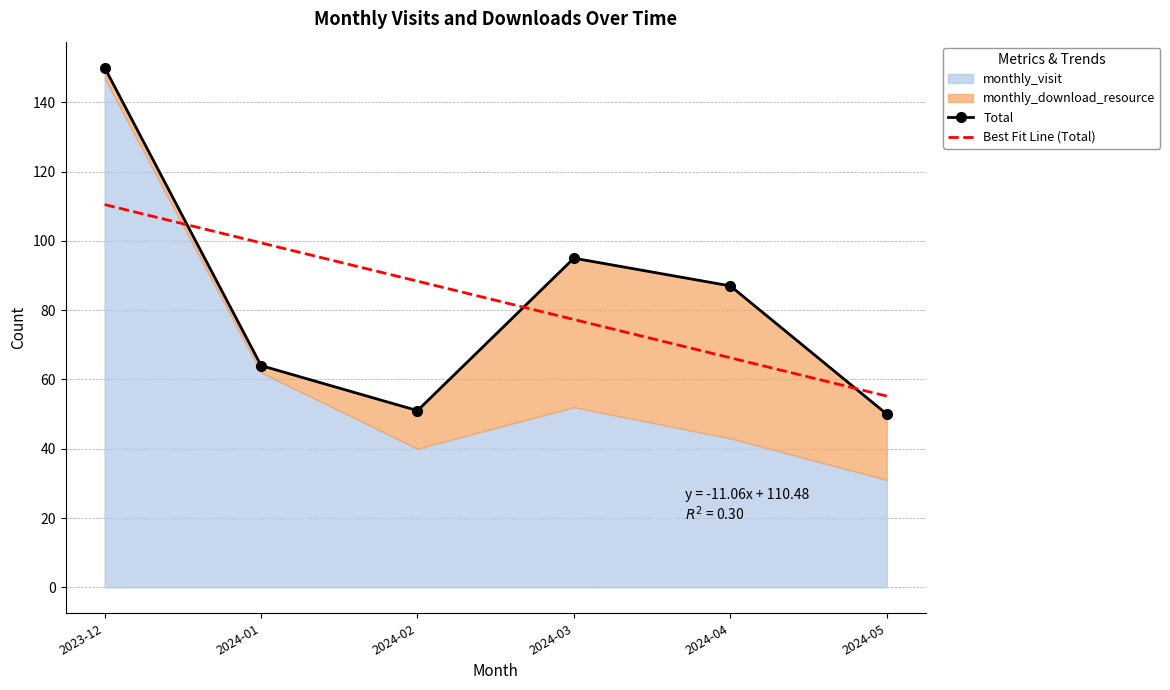

Where is Total nearest to the value 100?

2024-03